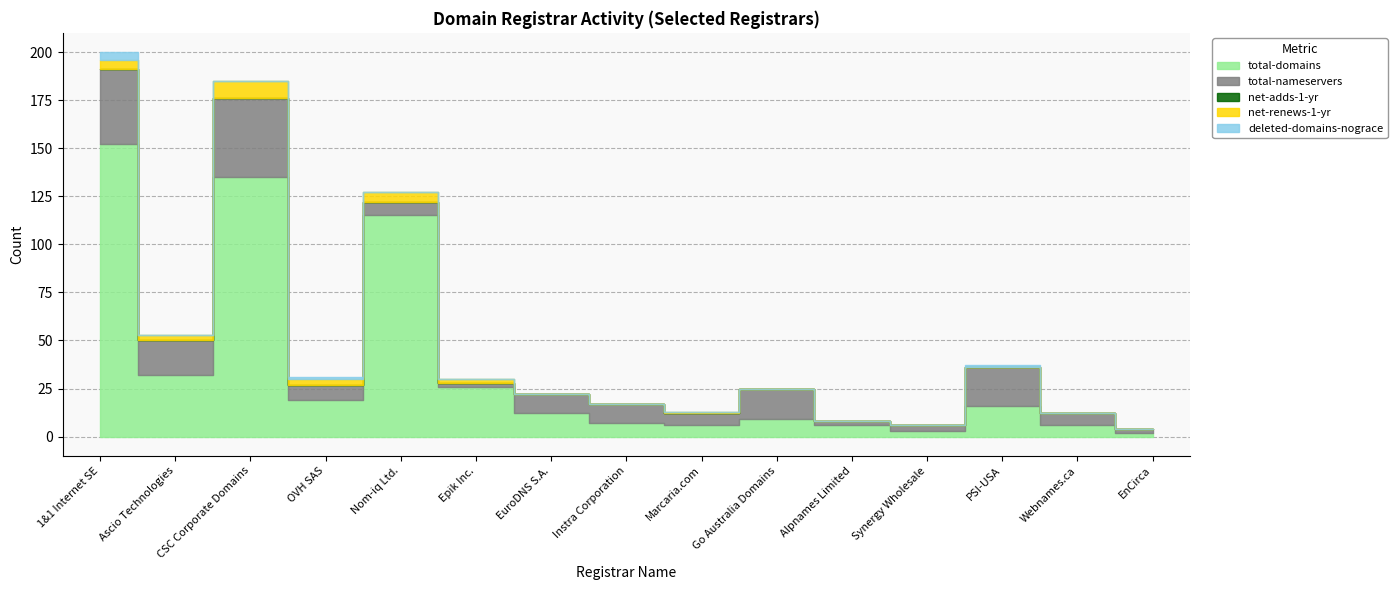

The value of deleted-domains-nograce at Epik Inc. is 0. True or false?

True